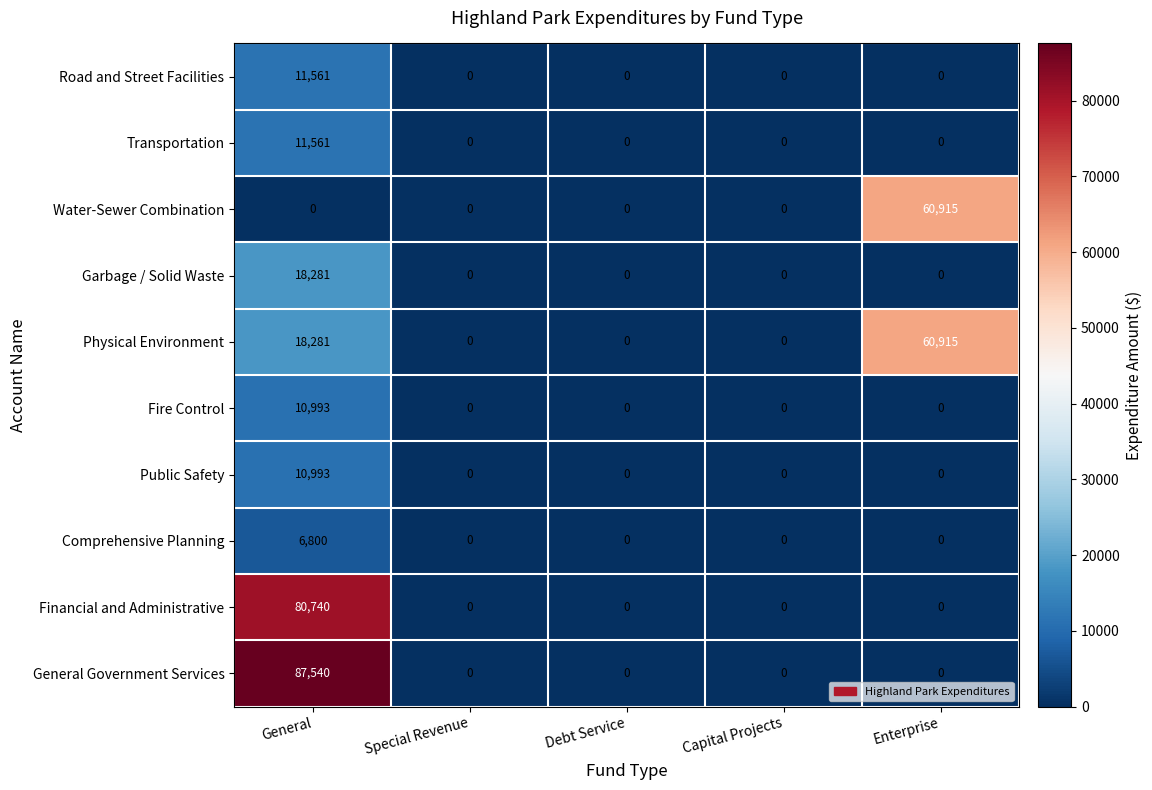

Which series has the largest total across all categories?

General Government Services